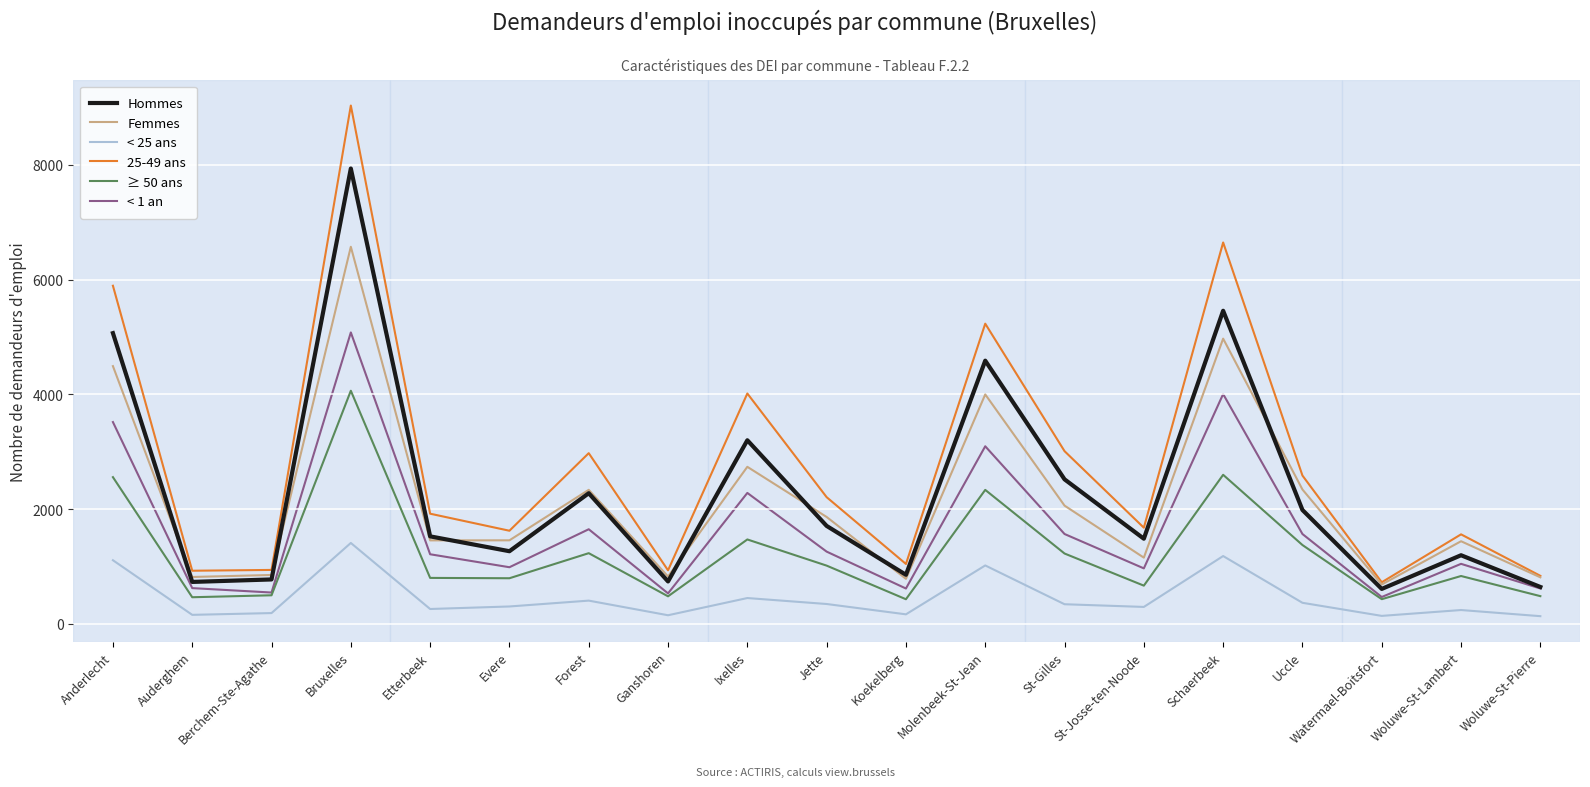

What is the spread (max minus min) of values at Forest?

2570